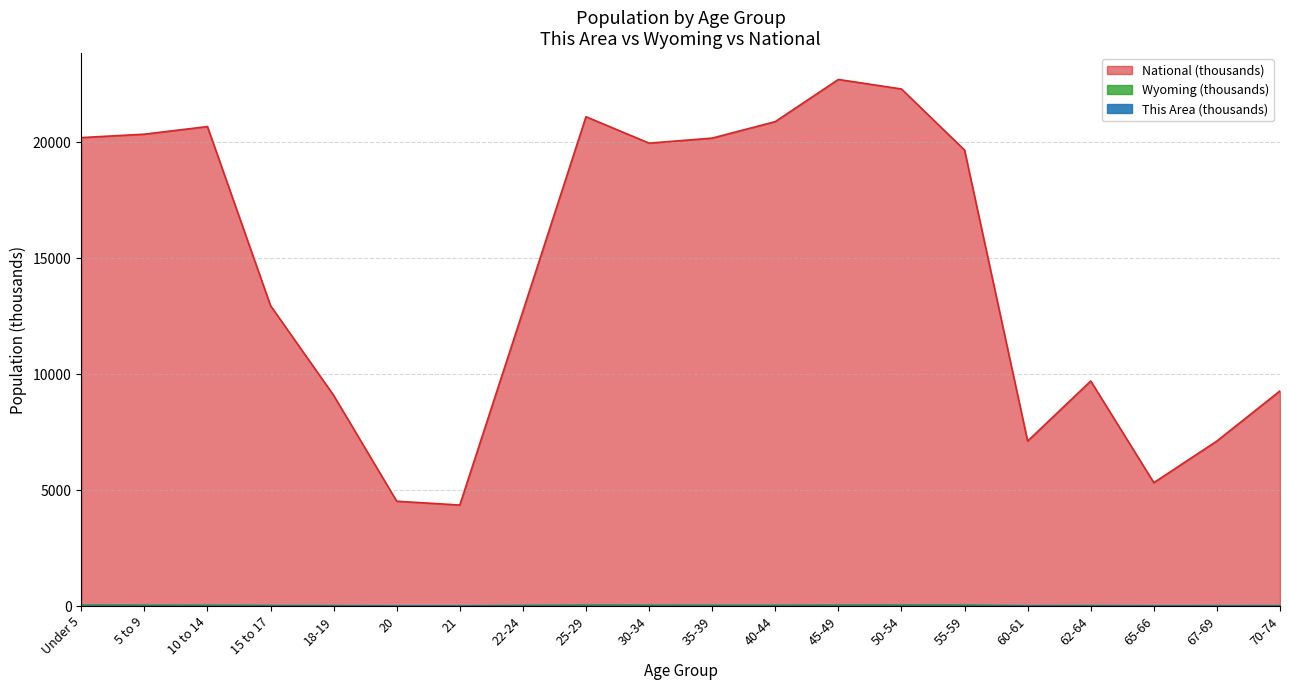

List the series in order of their peak value, lowest first.

This Area, Wyoming, National